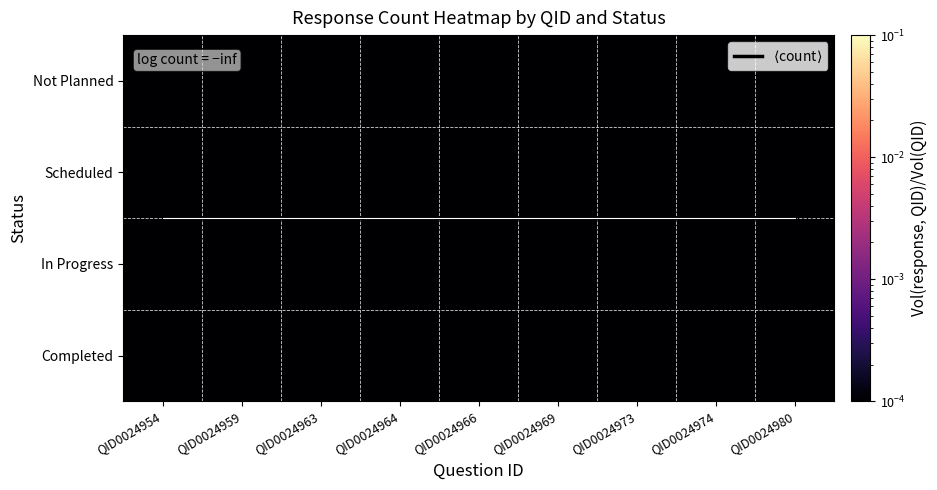

List the labels in order of Completed value, largest first.

QID0024954, QID0024959, QID0024963, QID0024964, QID0024966, QID0024969, QID0024973, QID0024974, QID0024980